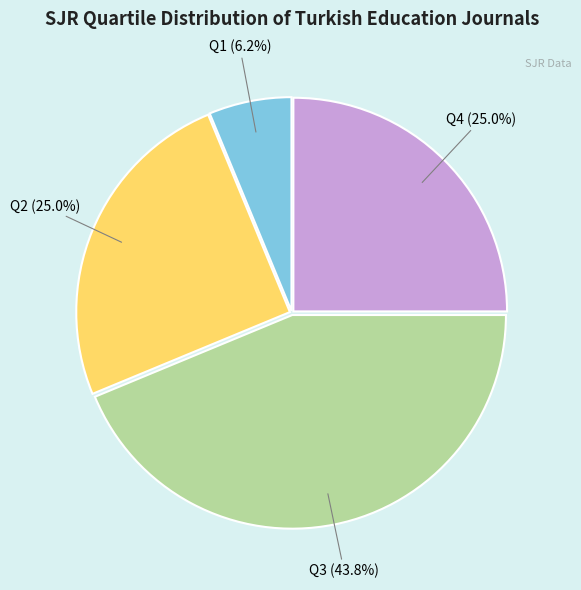

Which slice is the smallest?

Q1